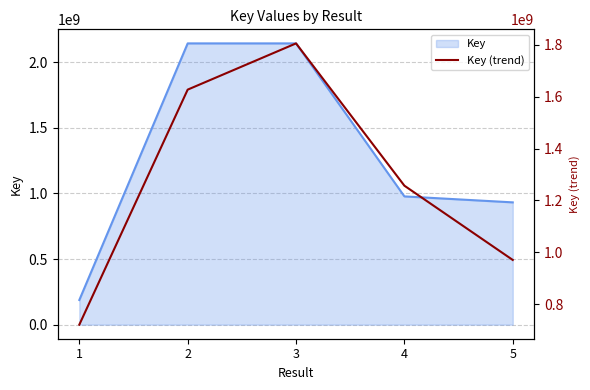

Reading left to right, what are all the values shown in this chart?

1=720907892.6	2=1627146151.8	3=1805435880.0	4=1256762393.7	5=970399299.8